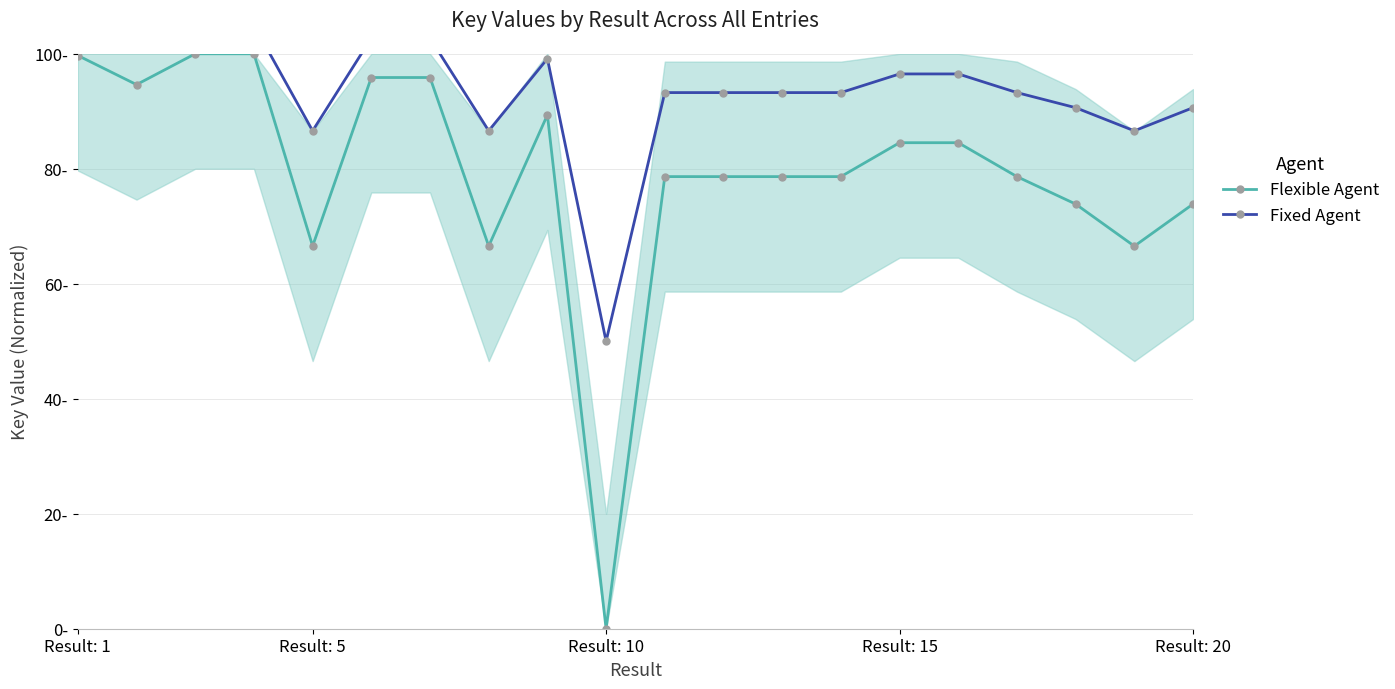

At how many categories does at least one series exceed 49?

20